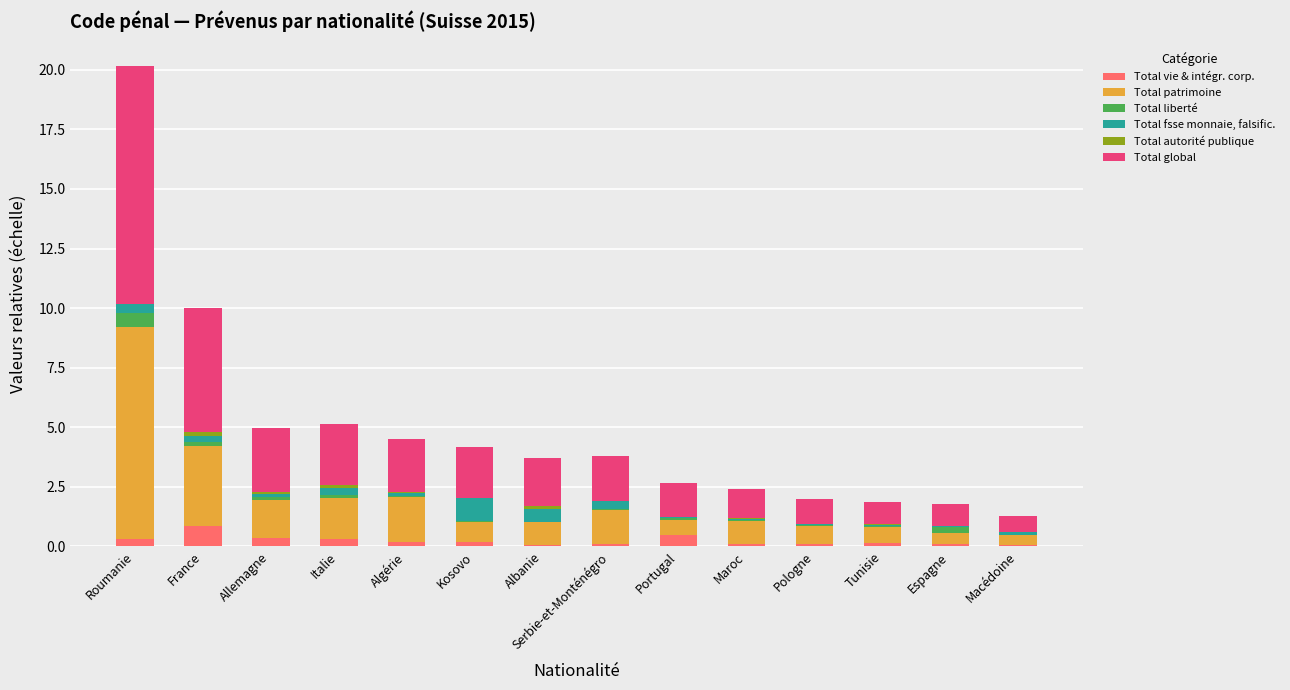

What is the highest value of the Total vie & intégr. corp. series?

0.9